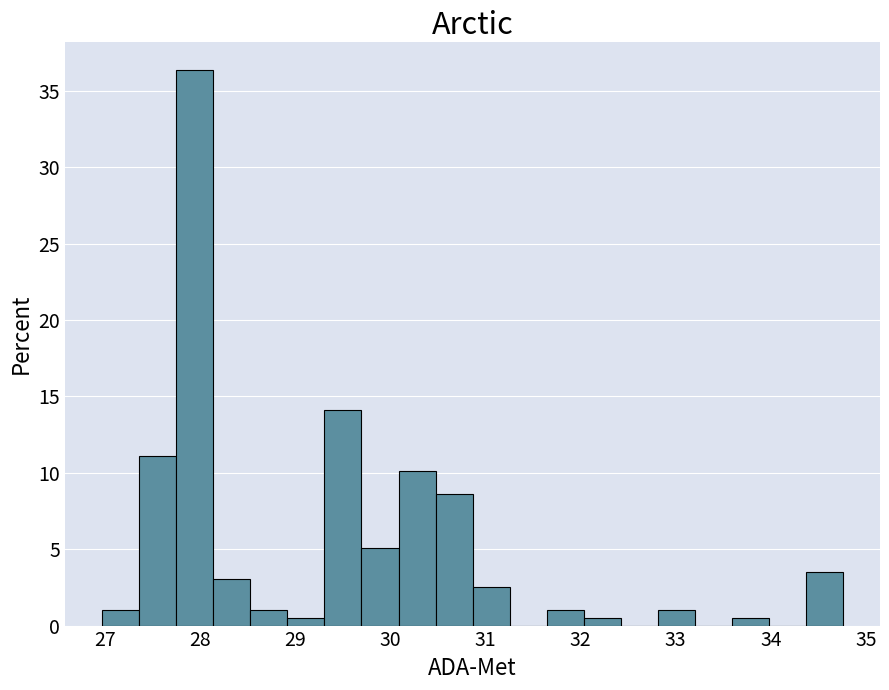

Around what value on the x-axis is the tallest bar? Give the approximate position of its centre, as read against the axis.

27.9